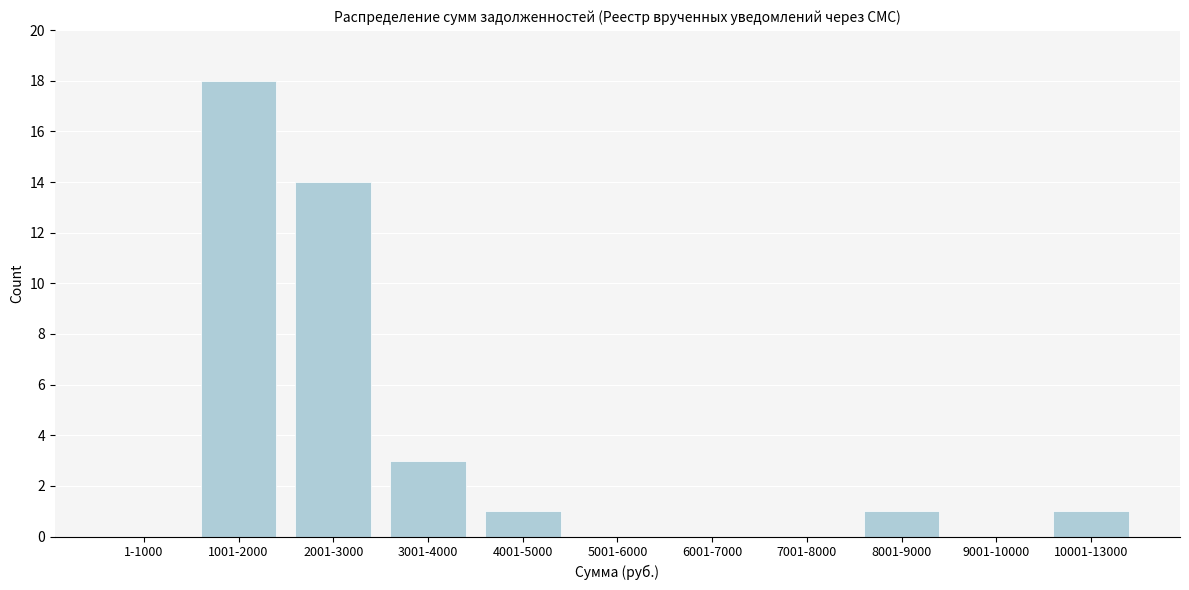

Reading left to right, extract all data points from this chart.

1-1000=0	1001-2000=18	2001-3000=14	3001-4000=3	4001-5000=1	5001-6000=0	6001-7000=0	7001-8000=0	8001-9000=1	9001-10000=0	10001-13000=1